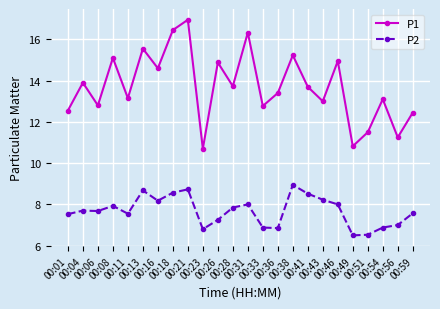

True or false: P1 has more than 2 interior local peaks.

True